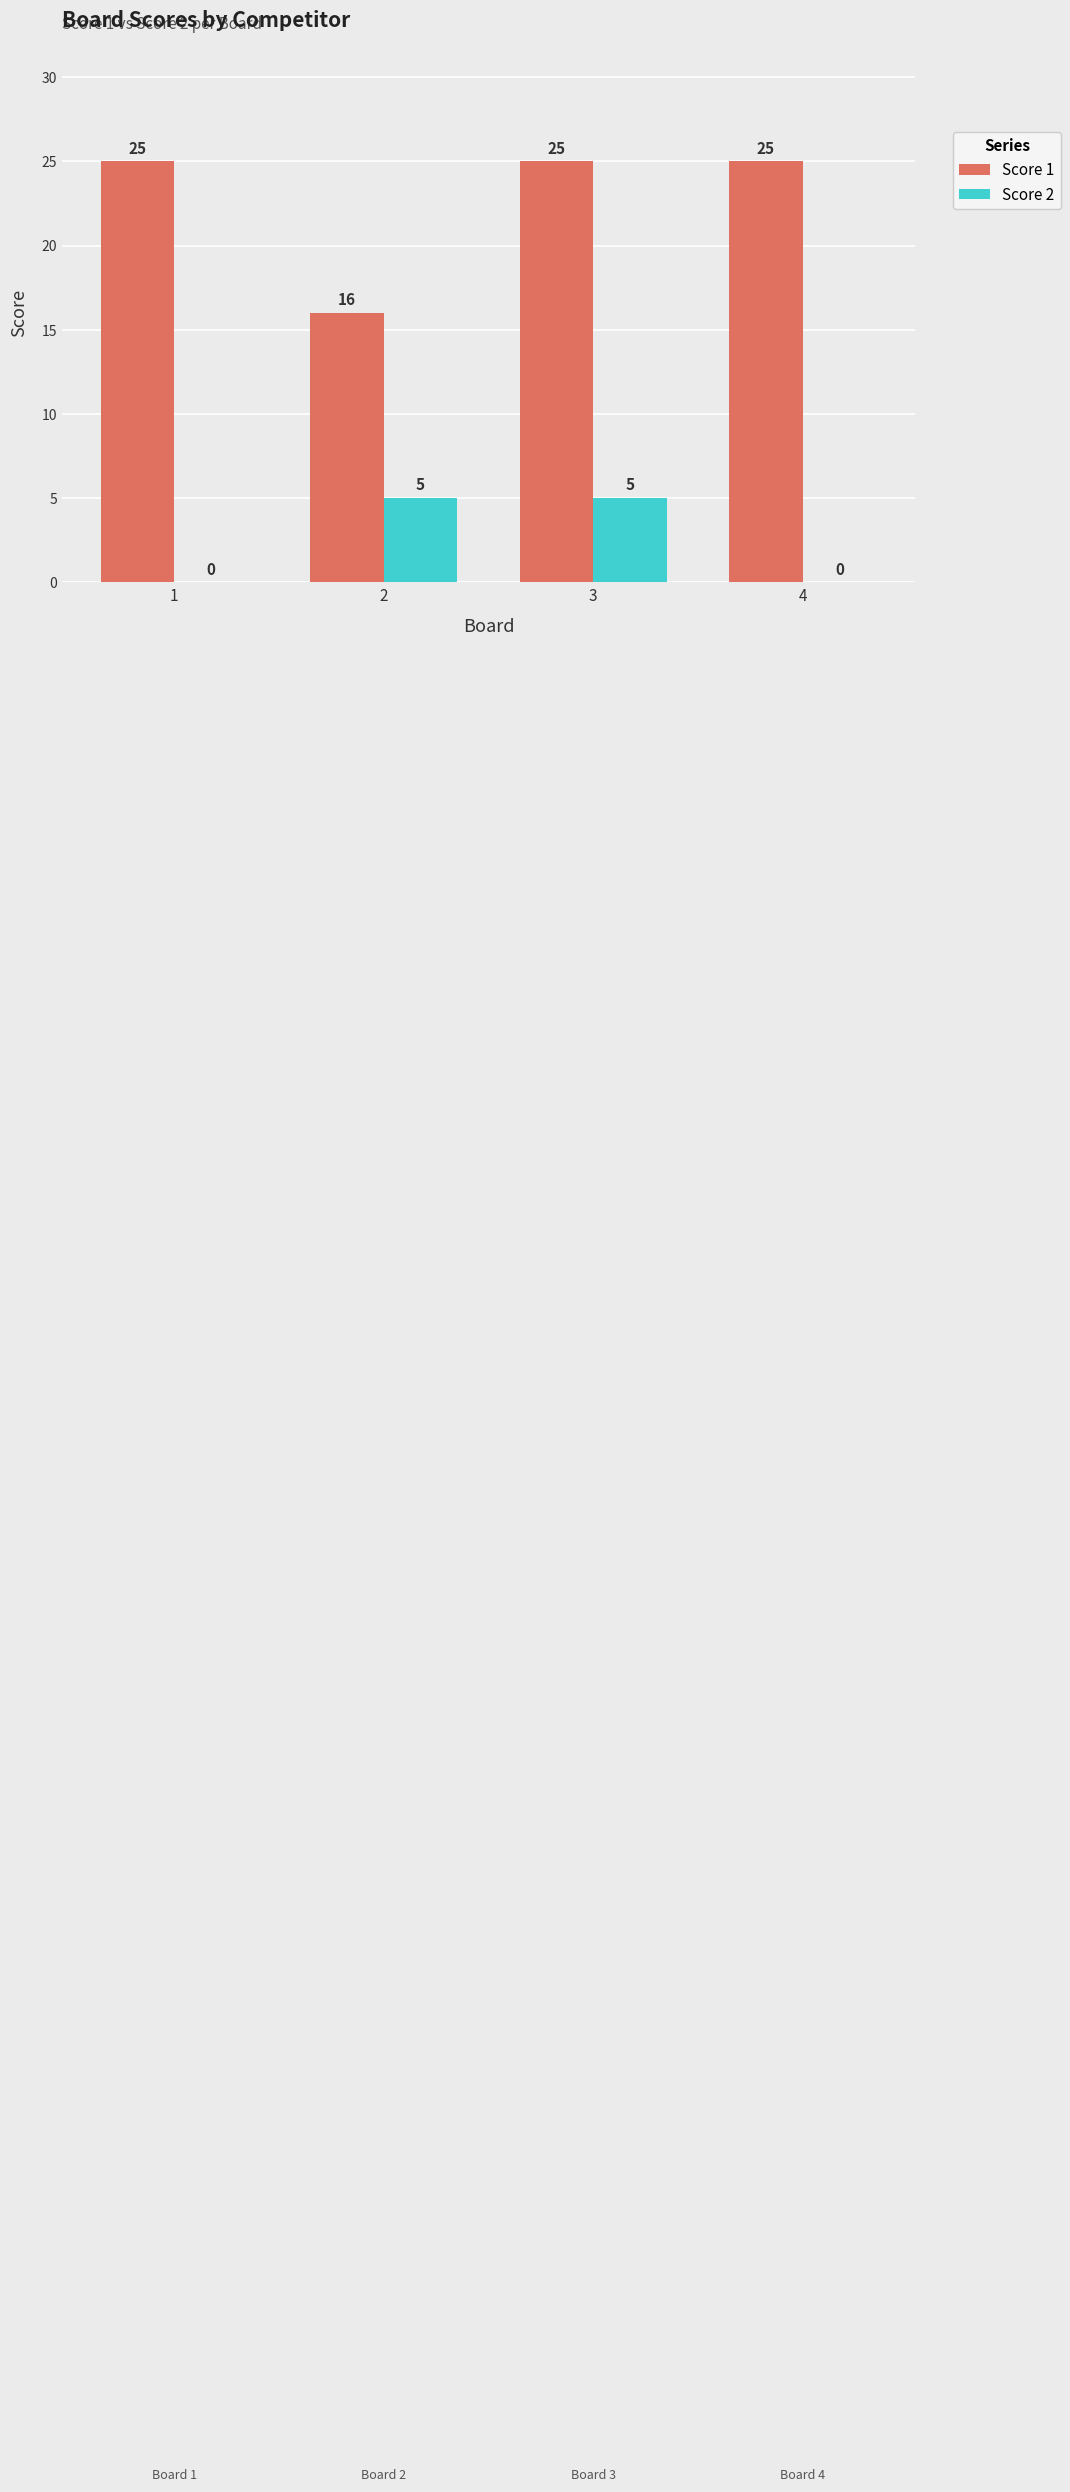

Reading right to left, transcribe all the data shown in this chart.

Score 1: 4=25	3=25	2=16	1=25
Score 2: 4=0	3=5	2=5	1=0